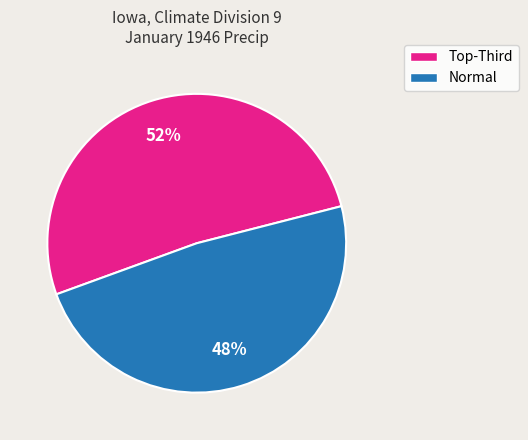

Is there a majority slice in this chart?

Yes